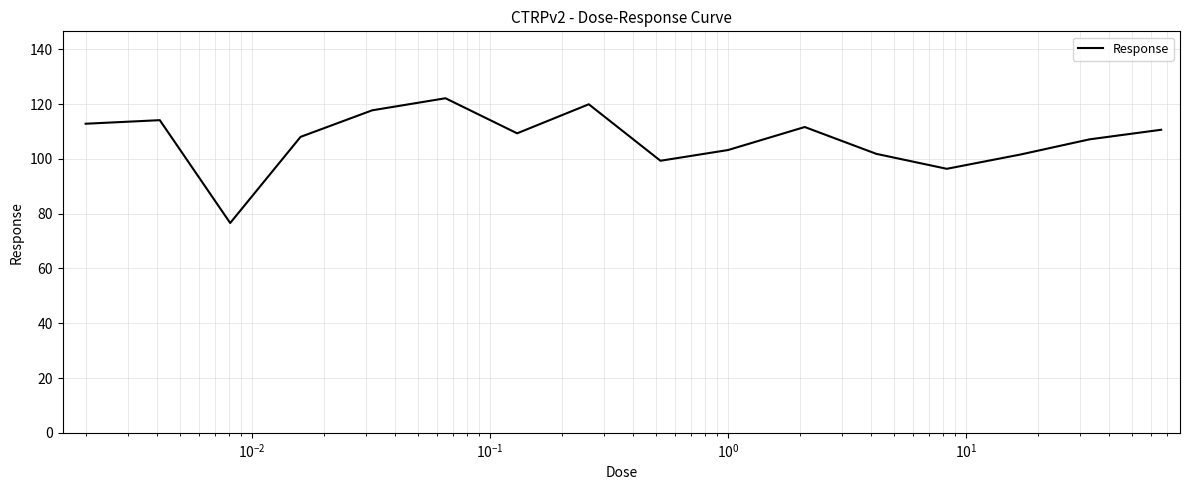

What is the smallest value displayed?

76.6